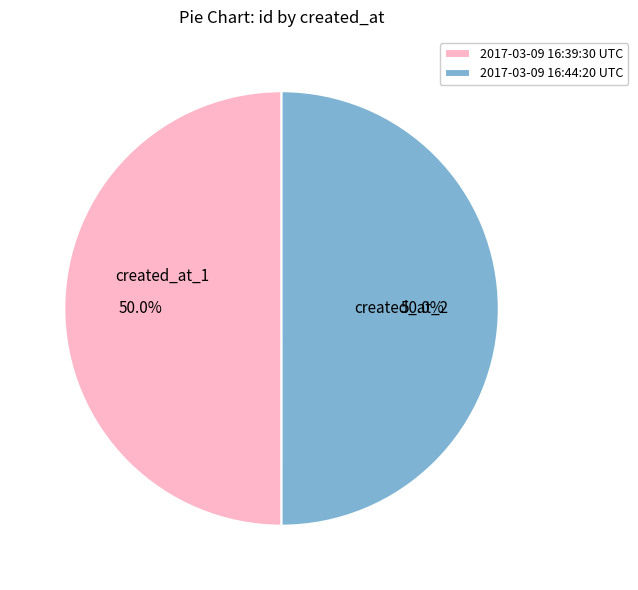

Approximately how many times larger is the value at created_at_1 compared to created_at_2?

1.0